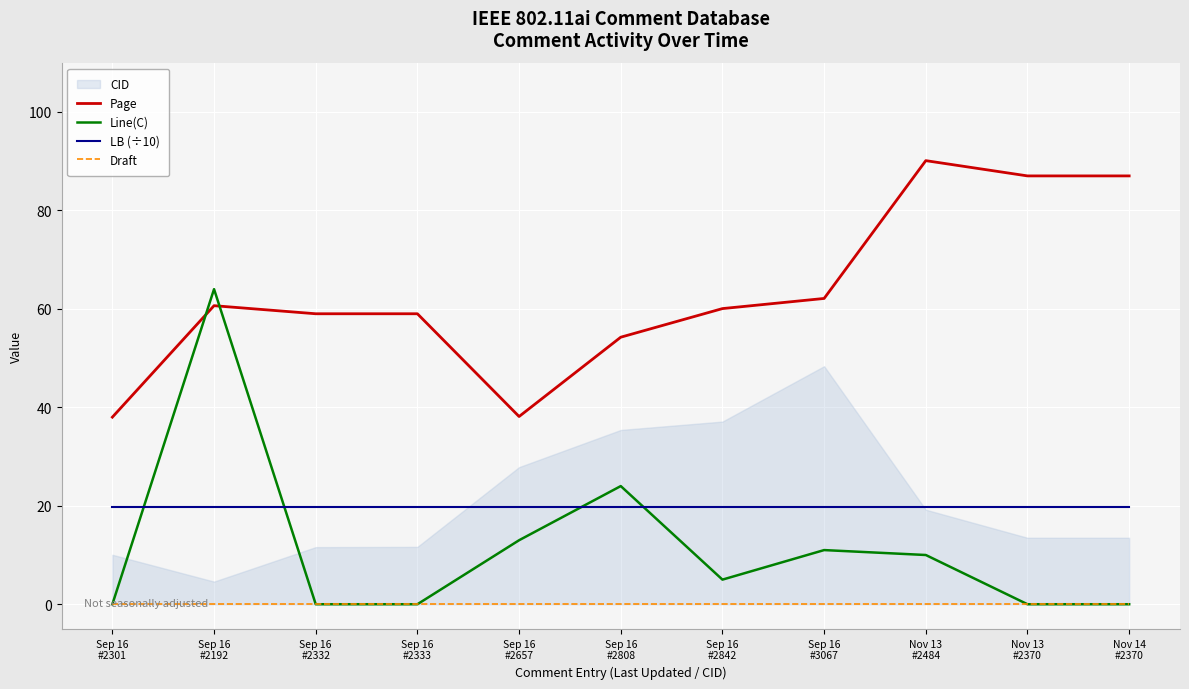

Which series has the largest total across all categories?

Page